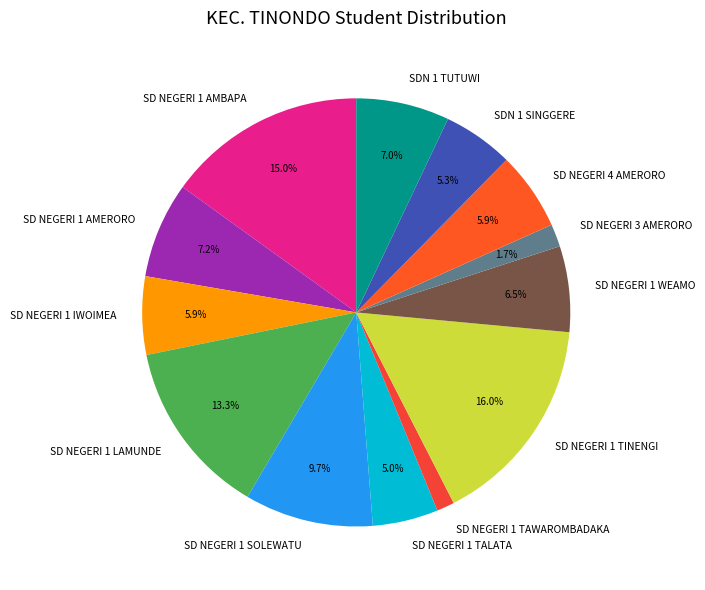

Approximately how many times larger is the value at SD NEGERI 1 AMBAPA compared to SDN 1 TUTUWI?

2.1